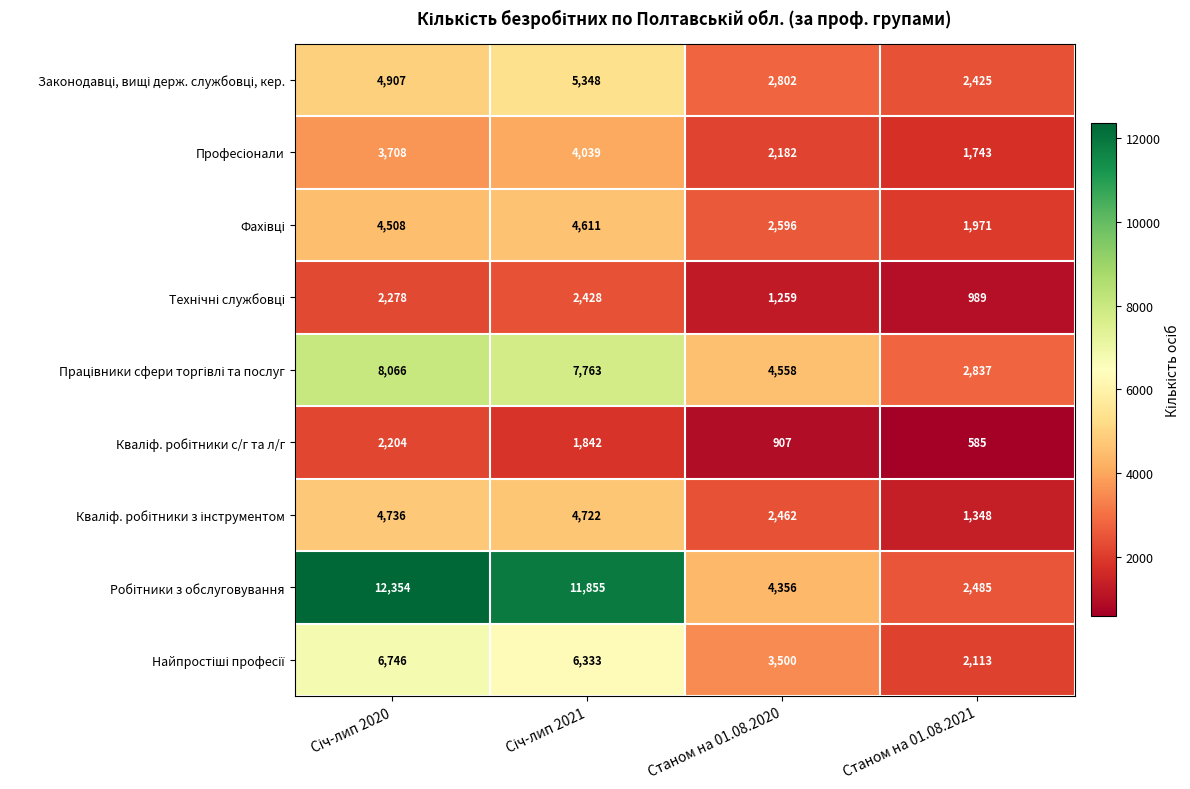

What is the greatest value displayed?

12354